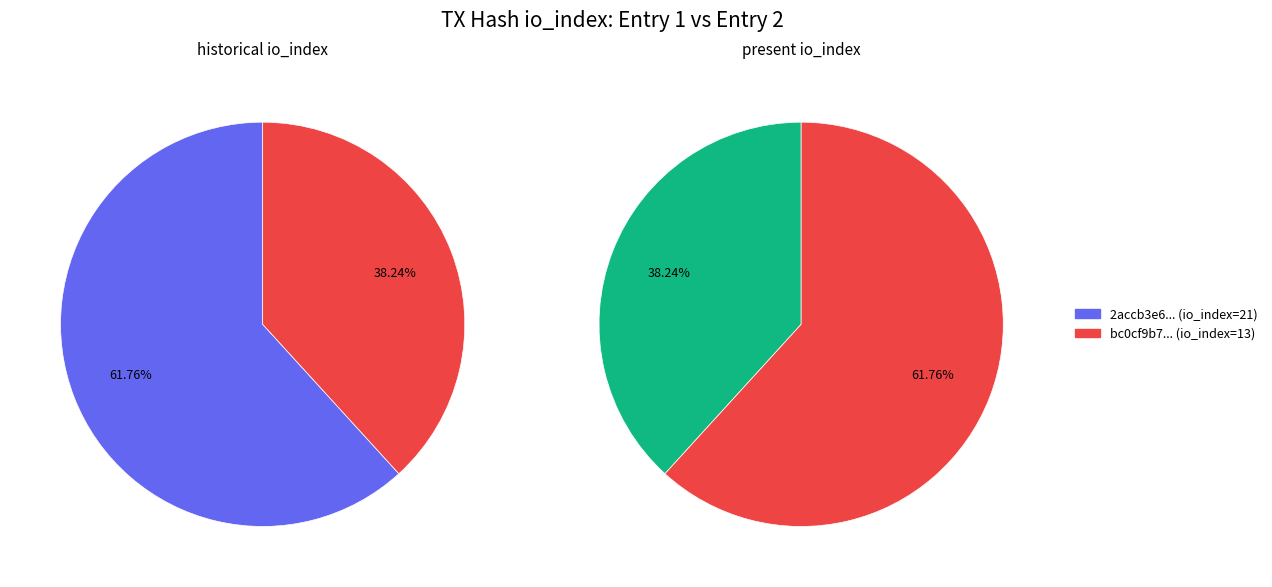

The 1 slice represents 32% of the pie. True or false?

False